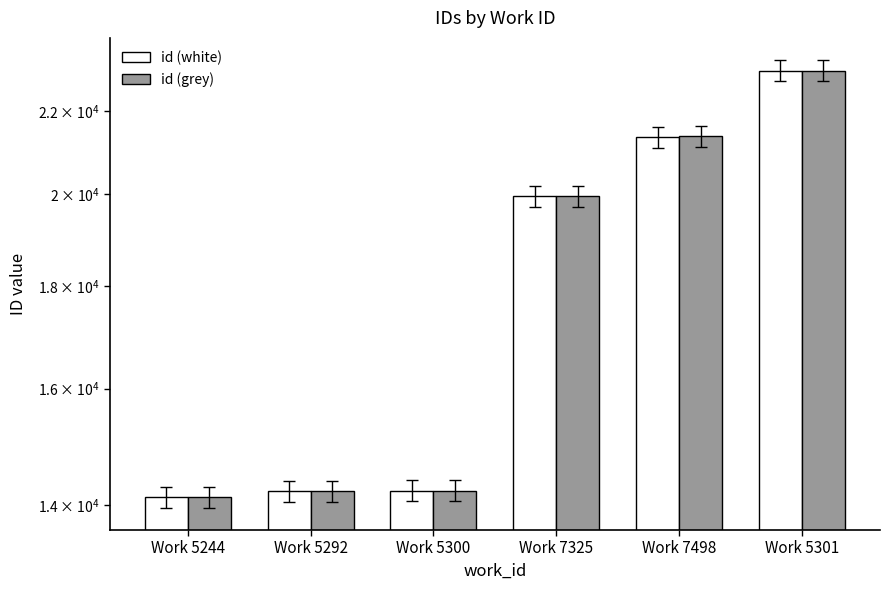

List the labels in order of id (grey) value, smallest first.

Work 5244, Work 5292, Work 5300, Work 7325, Work 7498, Work 5301